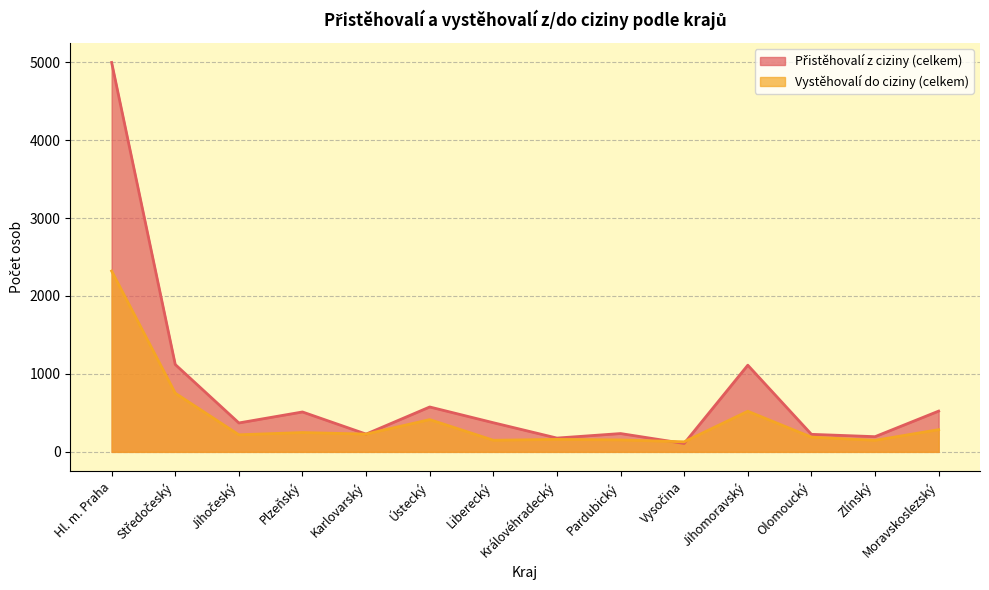

At which label is Přistěhovalí z ciziny (celkem) closest to 2552?

Středočeský